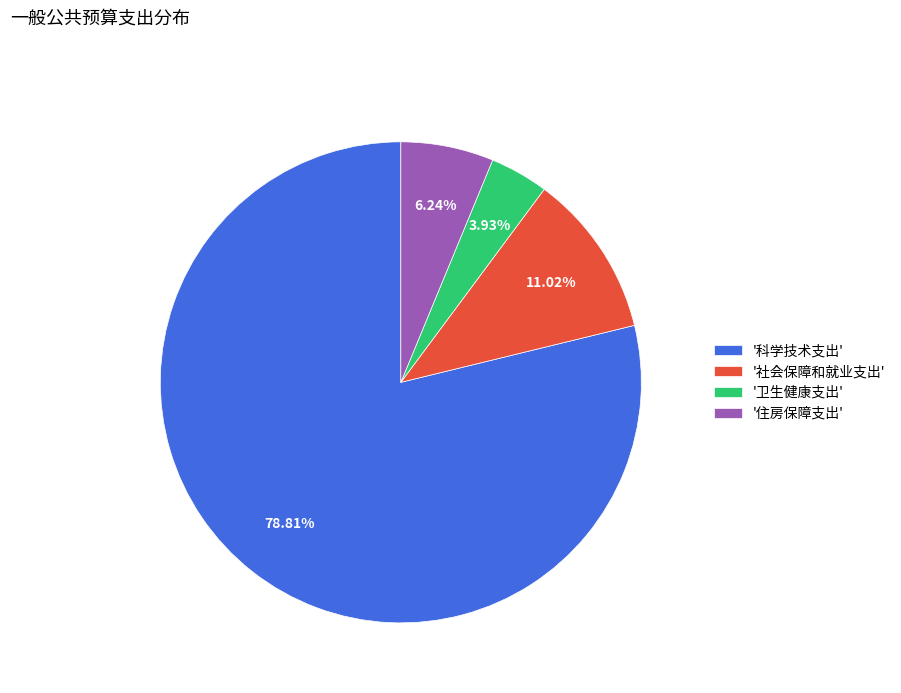

Rank the categories by value from highest to lowest.

'科学技术支出', '社会保障和就业支出', '住房保障支出', '卫生健康支出'